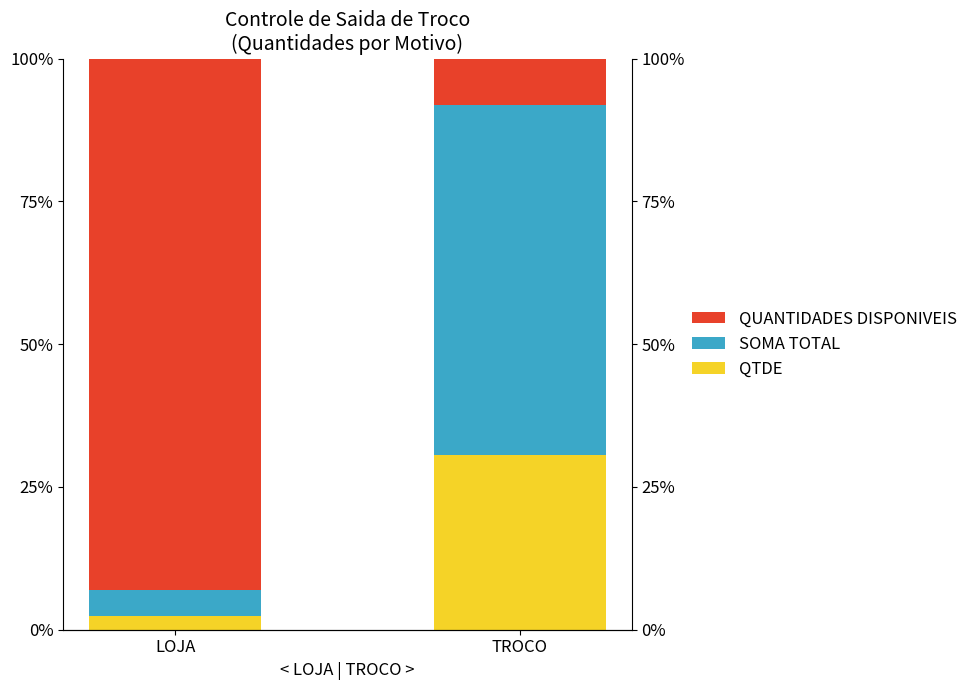

Between LOJA and TROCO, which series saw the biggest shift?

QUANTIDADES DISPONIVEIS